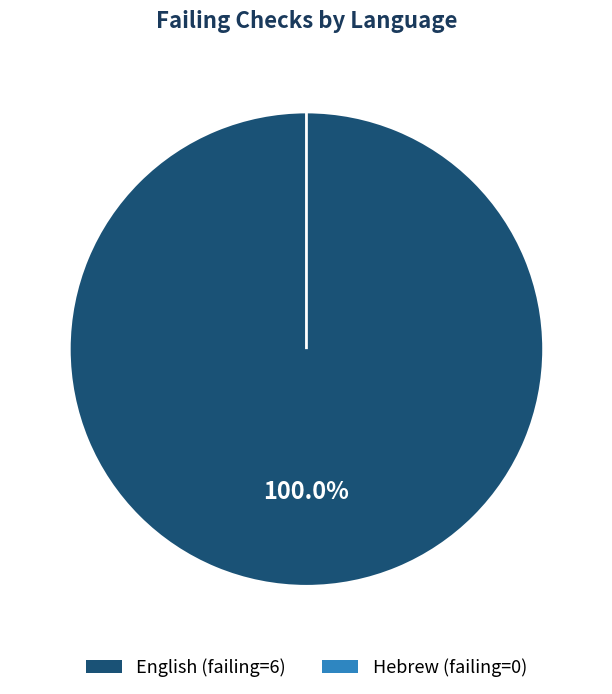

To the nearest percent, what percentage of the pie is English?

100%